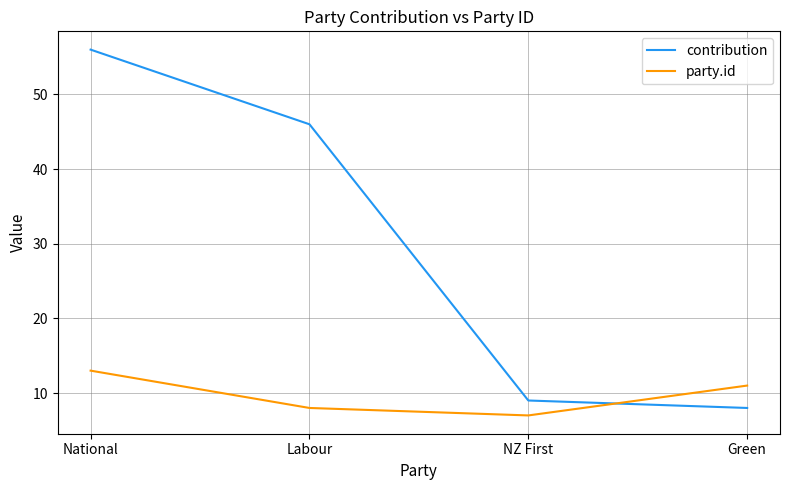

Where do party.id and contribution first cross each other?

NZ First and Green